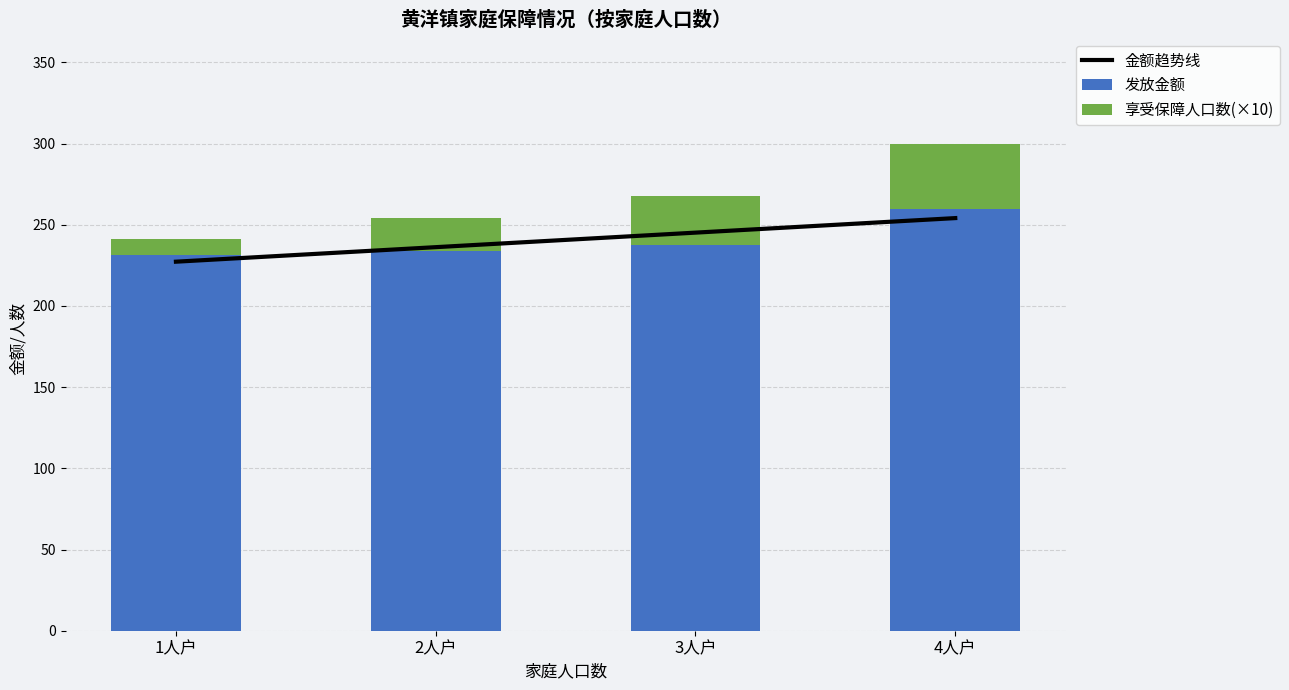

What is the difference between the maximum and minimum values in the 金额趋势线 series?

26.8